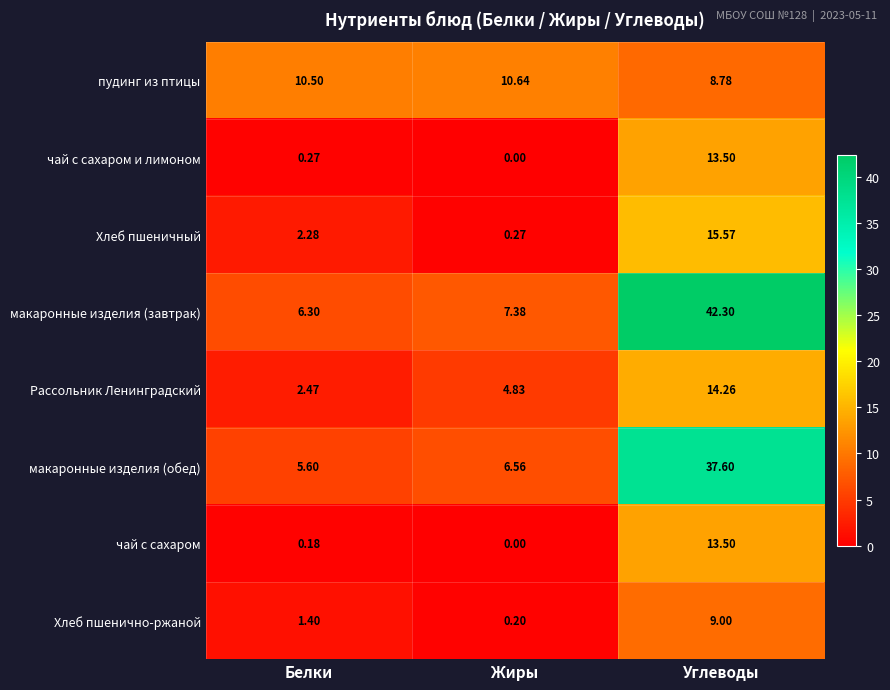

How many distinct data groups are displayed?

8